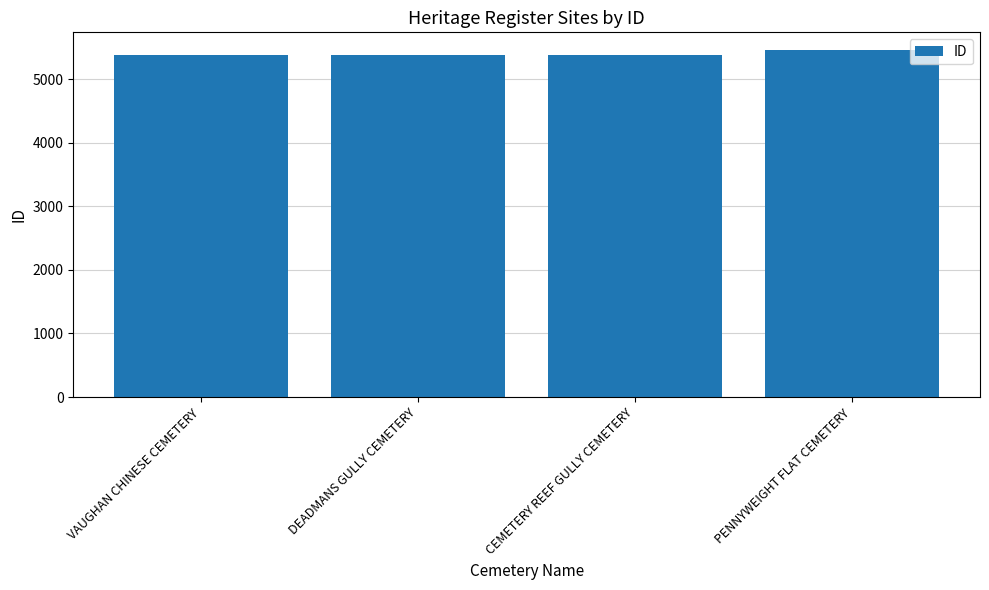

What is the change in value from VAUGHAN CHINESE CEMETERY to PENNYWEIGHT FLAT CEMETERY?

+82